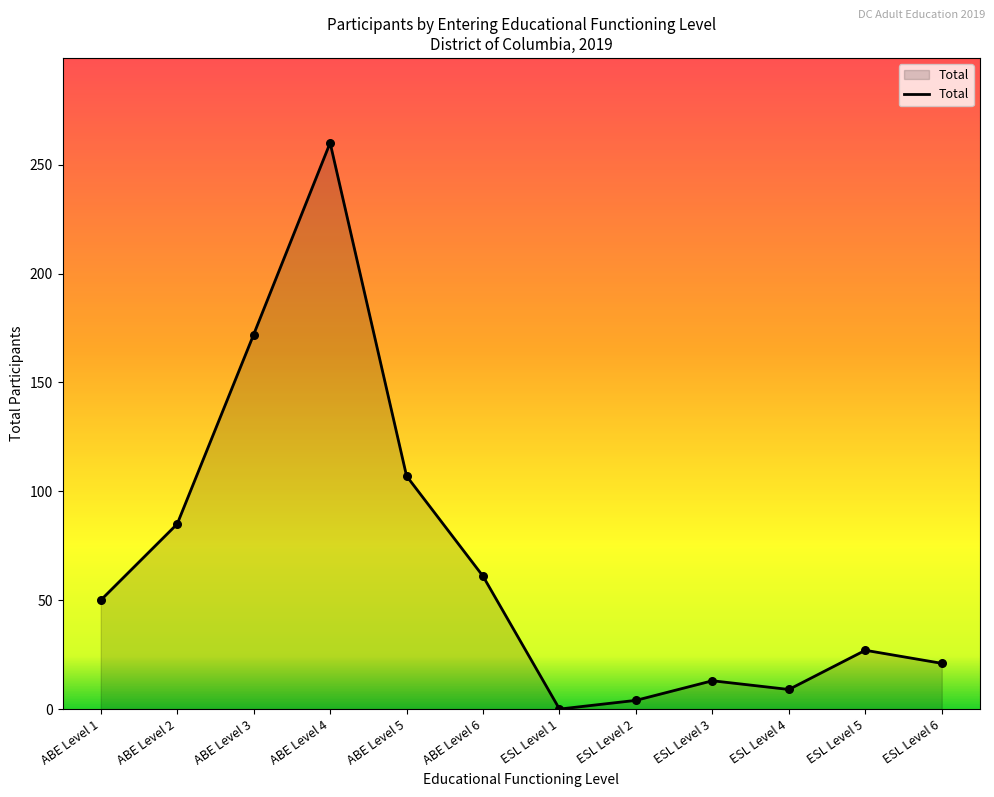

What is the change in value from ABE Level 6 to ESL Level 4?

-52